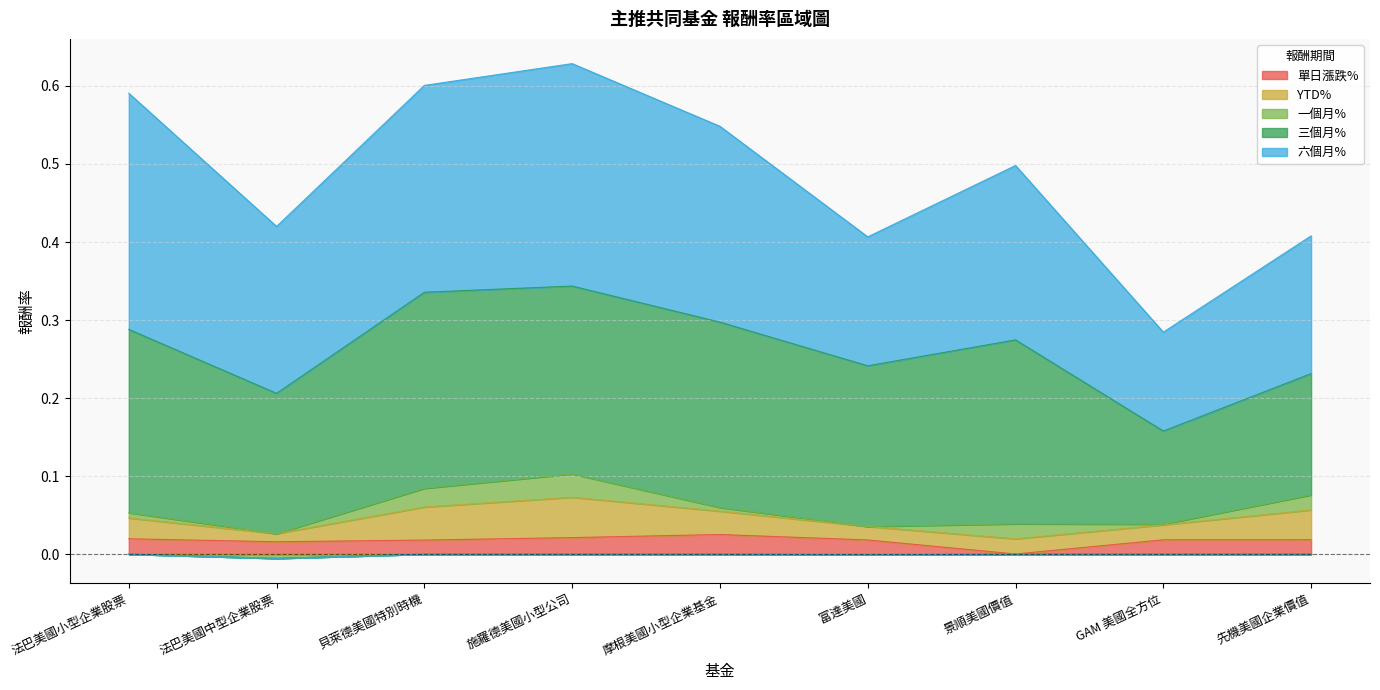

The 單日漲跌% series shows 0.0 at GAMAOAU ID EQUITY. True or false?

False